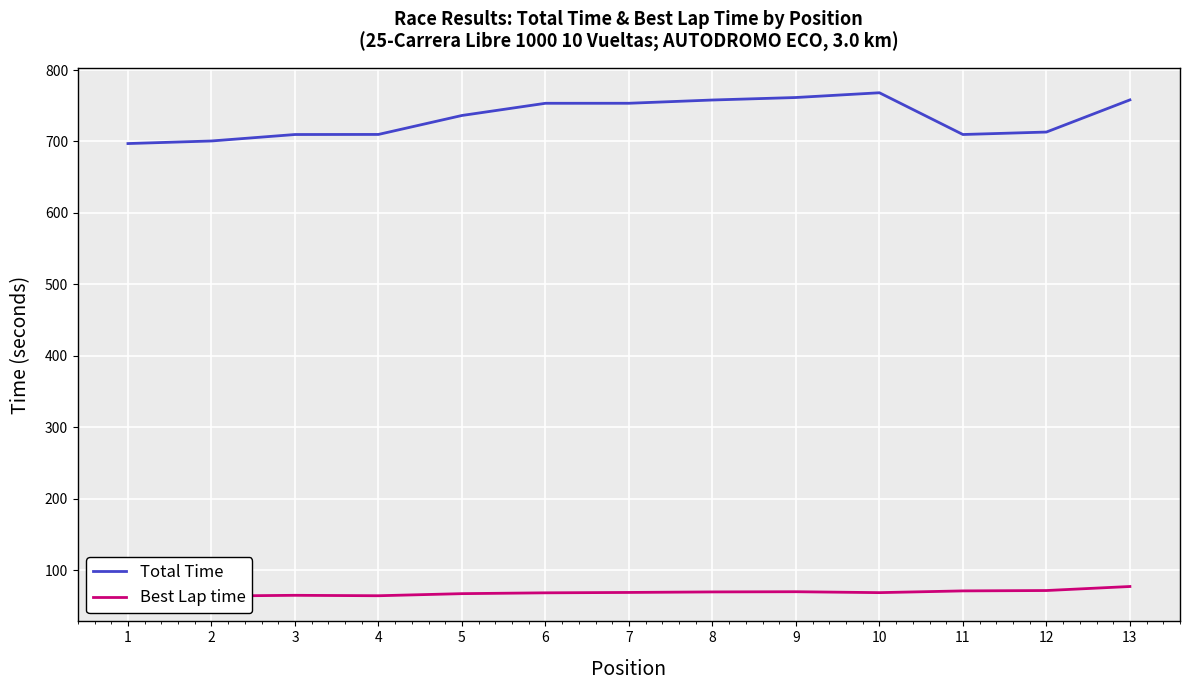

Which series has the widest spread of values?

Total Time